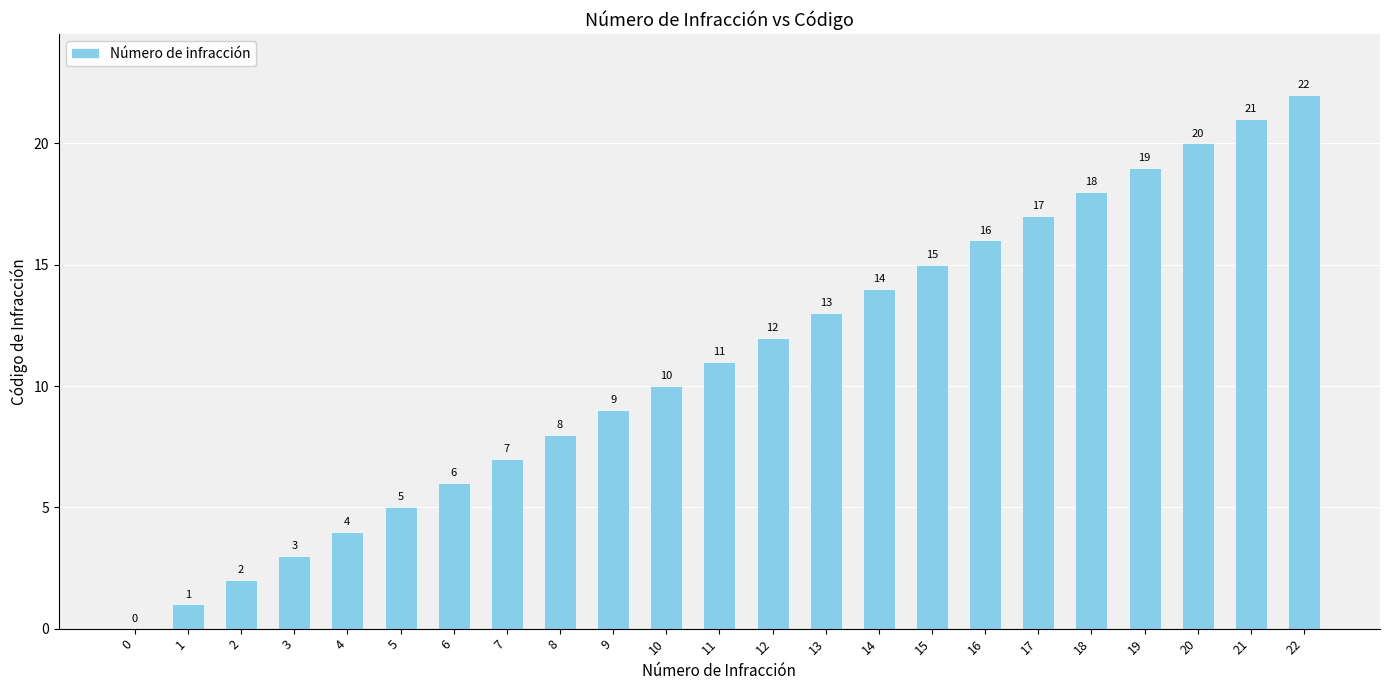

The chart shows a value of 0 at 0. True or false?

True